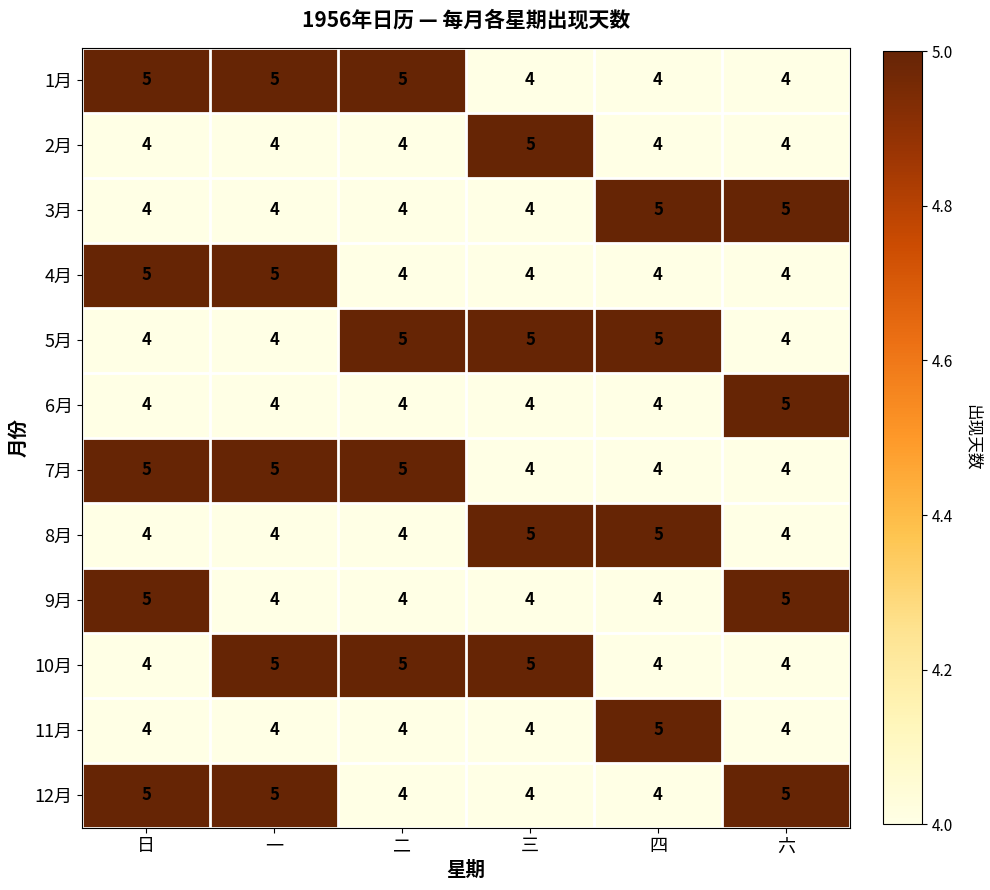

How many distinct data groups are displayed?

12